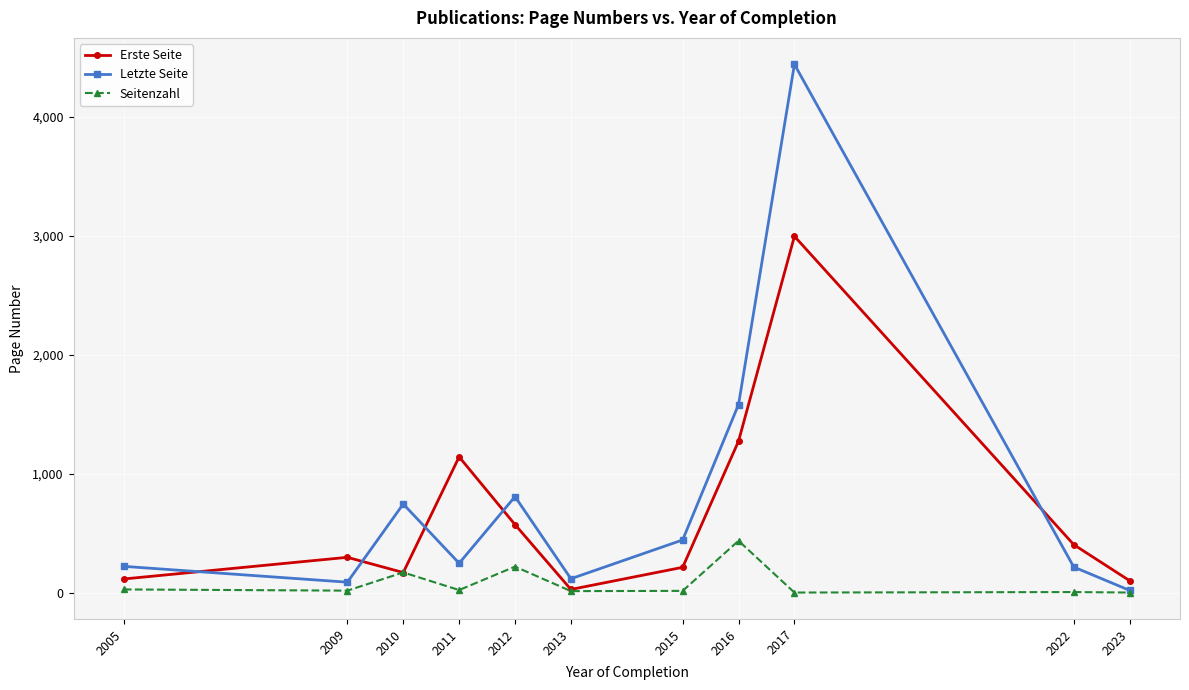

At which category is the sum across all series the highest?

2017